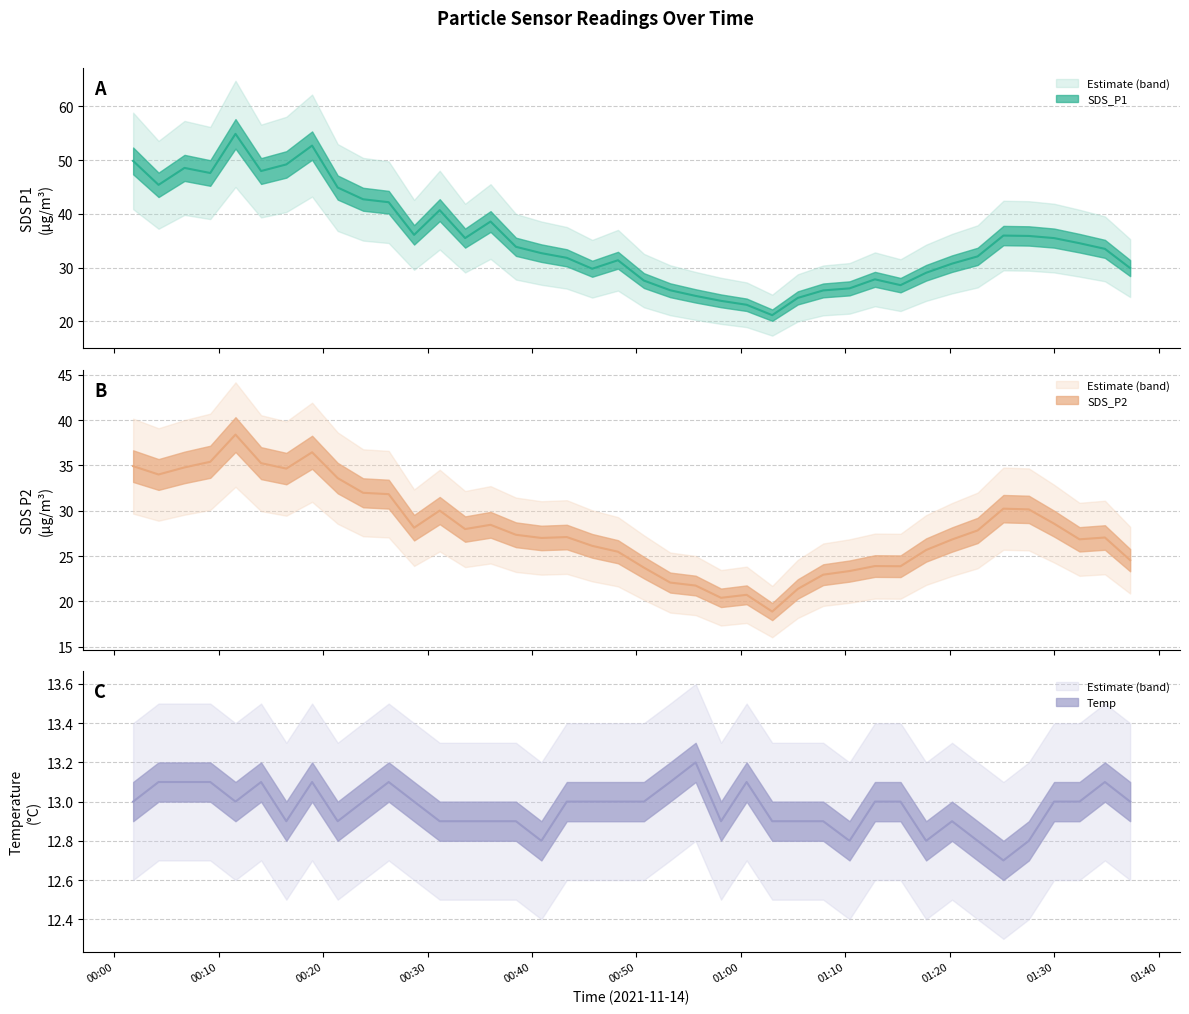

Is this an area chart (filled region under the line)?

No